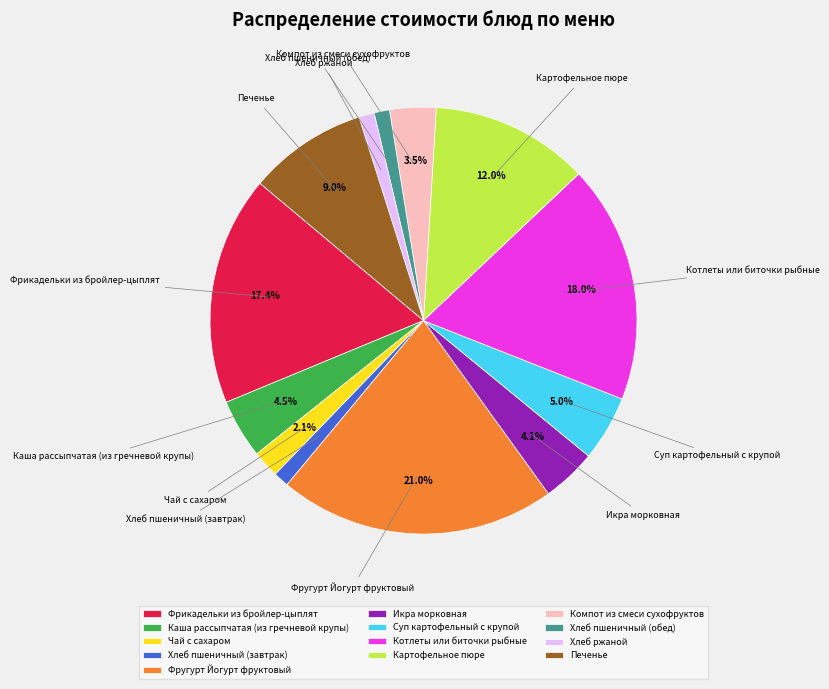

Which has a higher value, Печенье or Хлеб ржаной?

Печенье